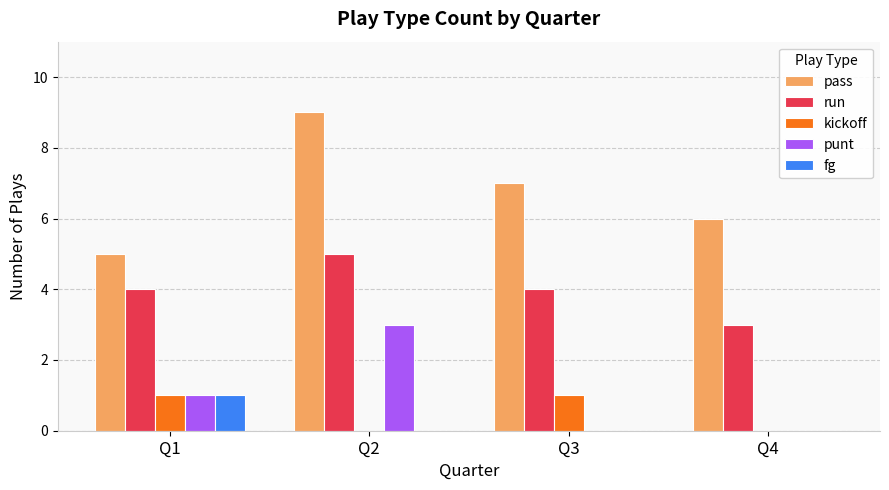

Are the bars horizontal?

No